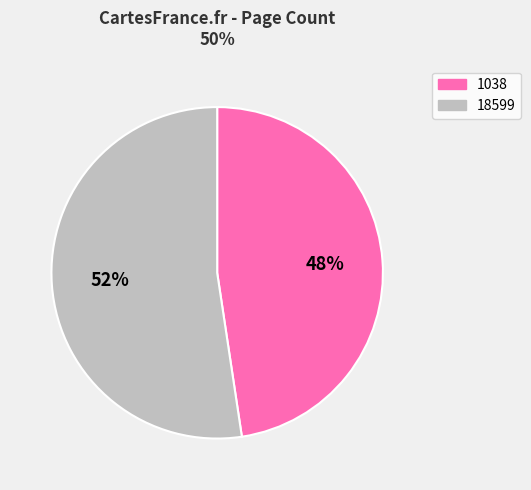

To the nearest percent, what is the combined percentage of 18599 and 1038?

100%